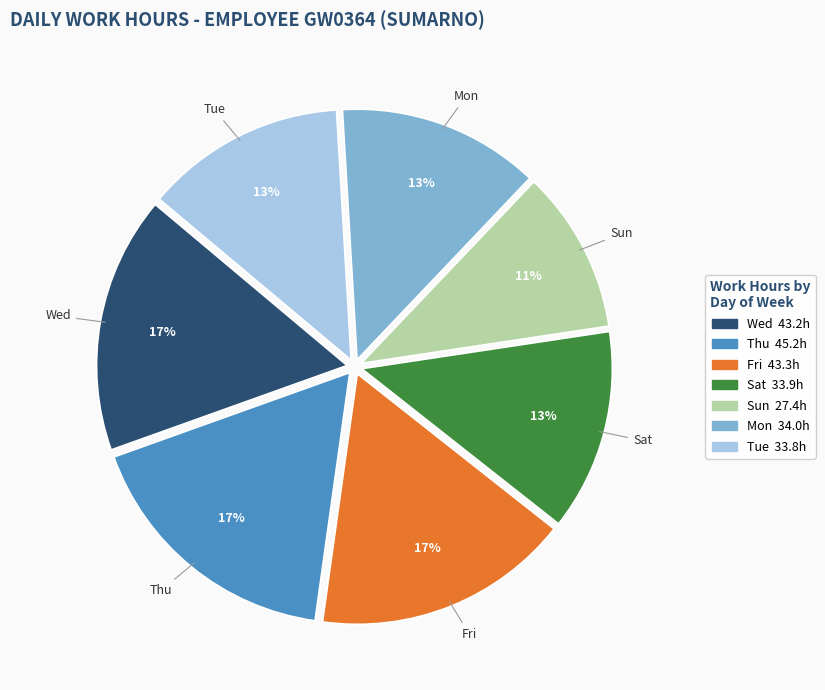

Count the number of slices in the pie.

7